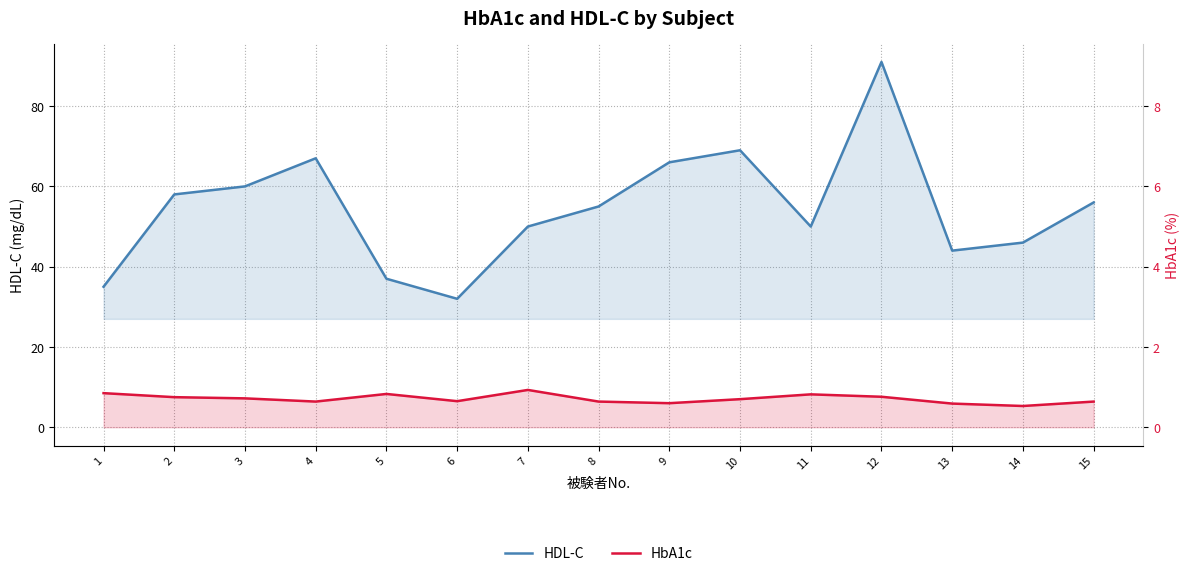

At which label does HDL-C reach its peak?

12